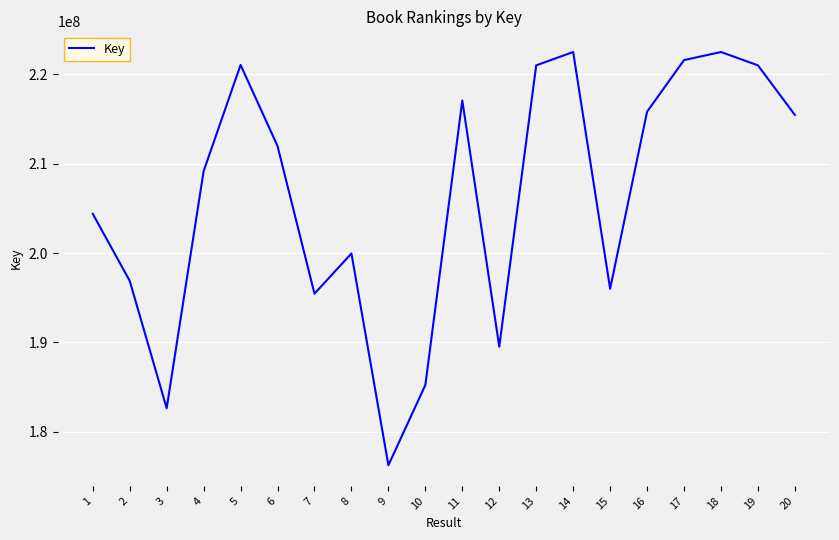

What is the maximum value shown in the chart?

222492869